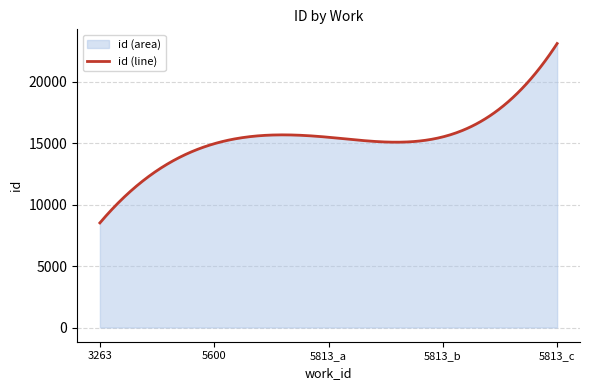

What is the ratio of the value at 5813 to the value at 5813?

0.7